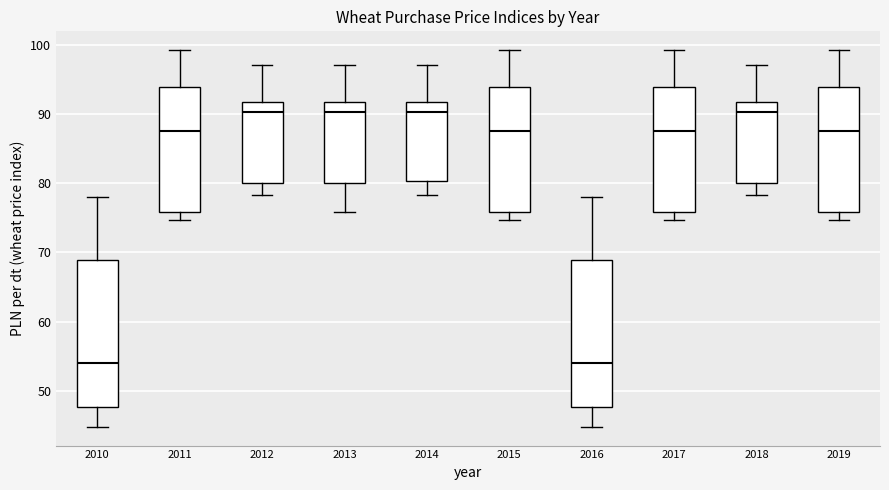

Reading left to right, transcribe this box plot: for each box, give where its median line is, the range the box spans, and where its two whiskers end, as read against the y-axis. The values are not printed on the chart, so give them approximately, as read against the axis.

2010: median 54, box 48 to 69, whiskers 45 to 78
2011: median 88, box 76 to 94, whiskers 75 to 99
2012: median 90, box 80 to 92, whiskers 78 to 97
2013: median 90, box 80 to 92, whiskers 76 to 97
2014: median 90, box 80 to 92, whiskers 78 to 97
2015: median 88, box 76 to 94, whiskers 75 to 99
2016: median 54, box 48 to 69, whiskers 45 to 78
2017: median 88, box 76 to 94, whiskers 75 to 99
2018: median 90, box 80 to 92, whiskers 78 to 97
2019: median 88, box 76 to 94, whiskers 75 to 99